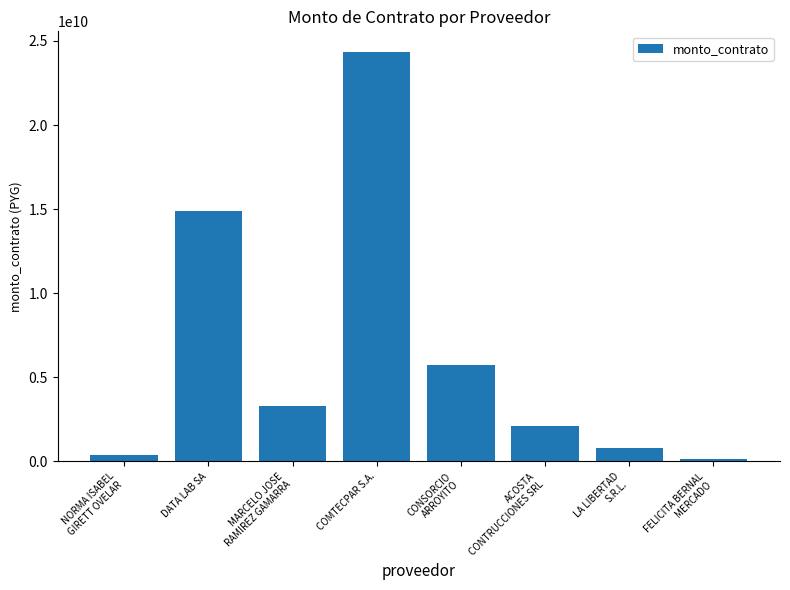

Rank the categories by value from highest to lowest.

COMTECPAR S.A., DATA LAB SA, CONSORCIO
ARROYITO, MARCELO JOSE
RAMIREZ GAMARRA, ACOSTA
CONTRUCCIONES SRL, LA LIBERTAD
S.R.L., NORMA ISABEL
GIRETT OVELAR, FELICITA BERNAL
MERCADO